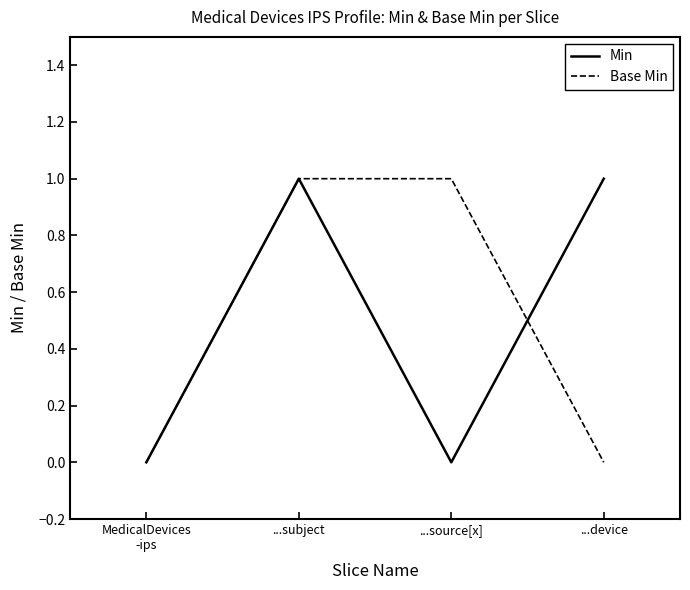

At ...device, list the series in order from largest to smallest.

Min, Base Min